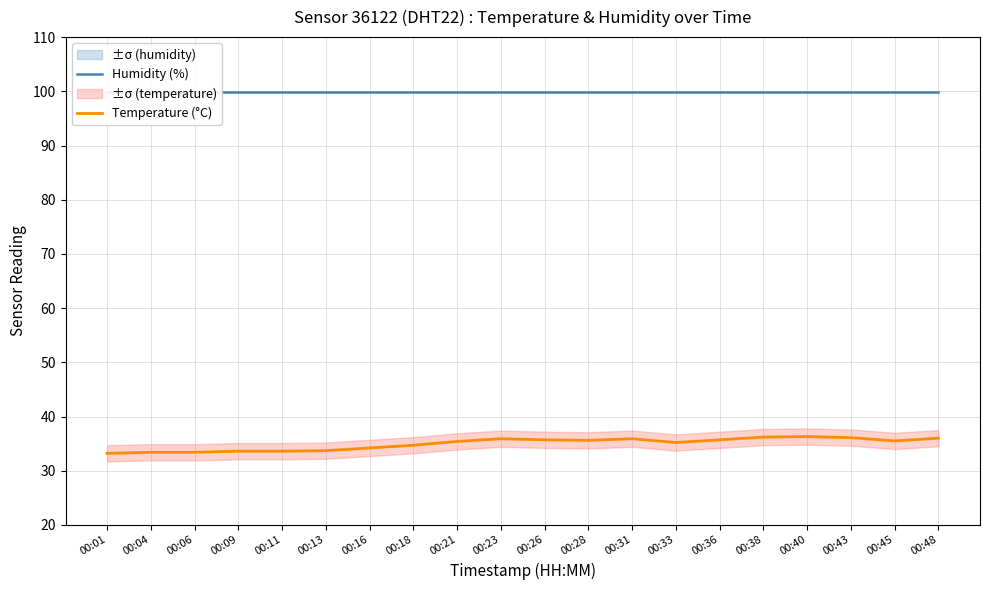

Reading right to left, extract all data points from this chart.

Humidity (%): 99.9	99.9	99.9	99.9	99.9	99.9	99.9	99.9	99.9	99.9	99.9	99.9	99.9	99.9	99.9	99.9	99.9	99.9	99.9	99.9
Temperature (°C): 36.0	35.5	36.1	36.3	36.2	35.7	35.2	35.9	35.6	35.7	35.9	35.4	34.7	34.2	33.7	33.6	33.6	33.4	33.4	33.2